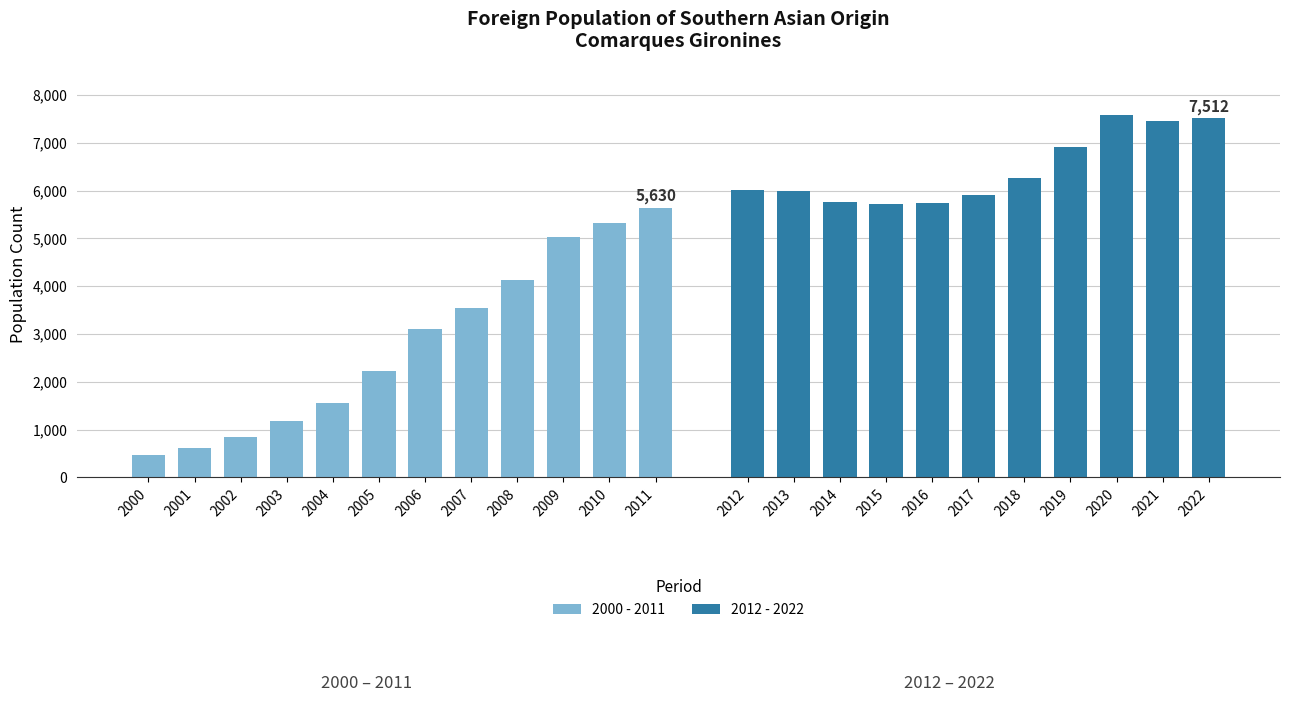

Is it true that 2000 - 2011 equals 165 at 2000?

False